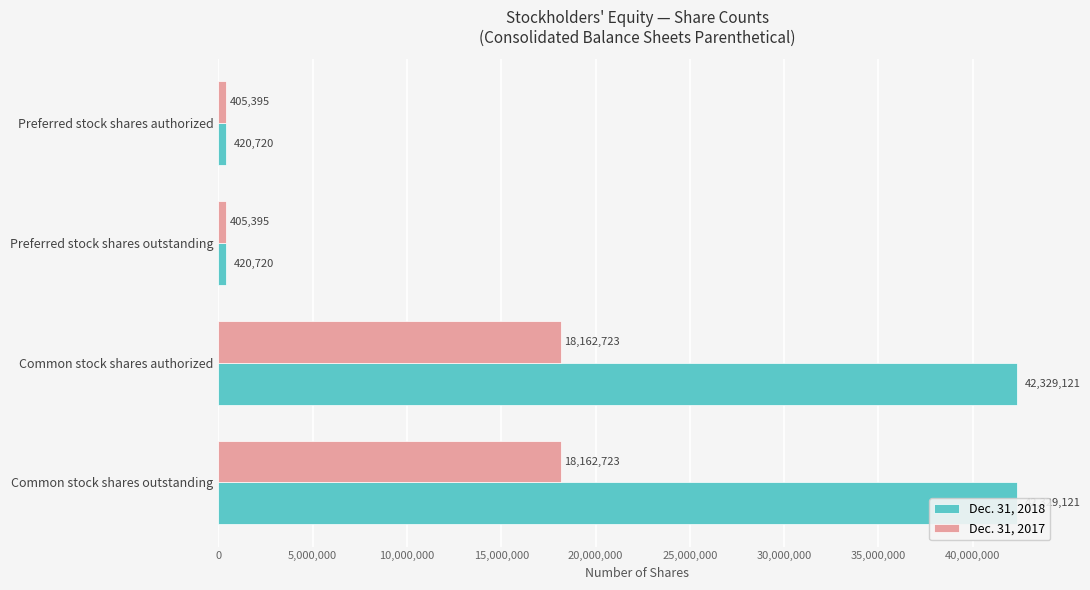

What position from the right is Common stock shares outstanding?

1